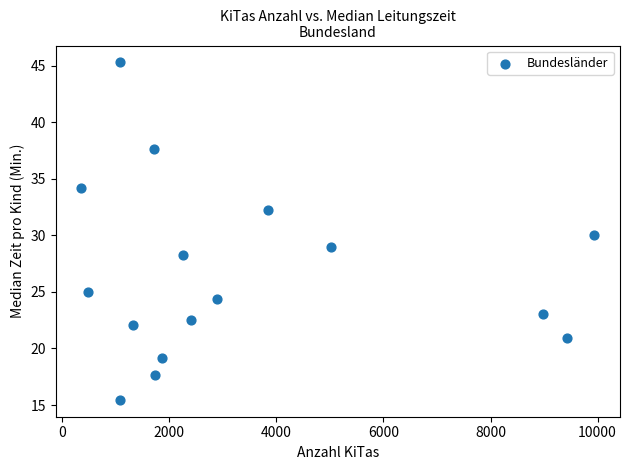

What is the range of Y values (max minus min)?

29.8